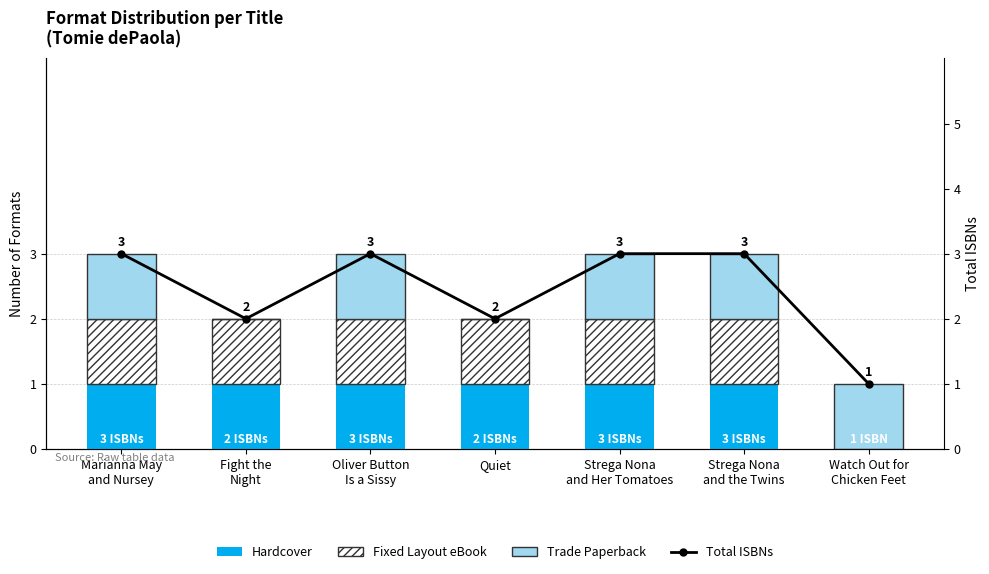

Is it true that Total ISBNs equals 2 at Quiet?

True